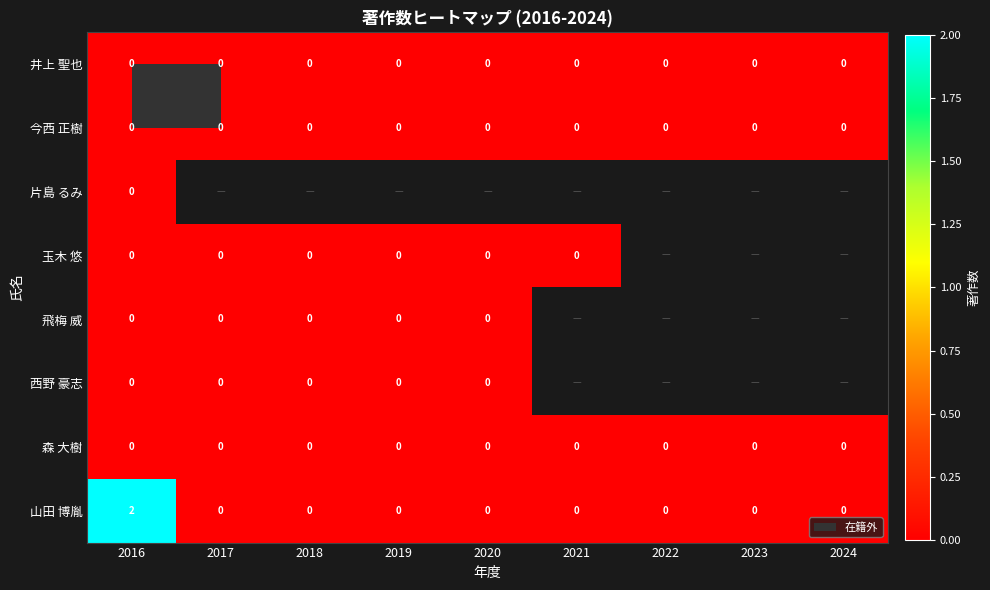

Is it true that 山田 博胤 equals 0 at 2018?

True